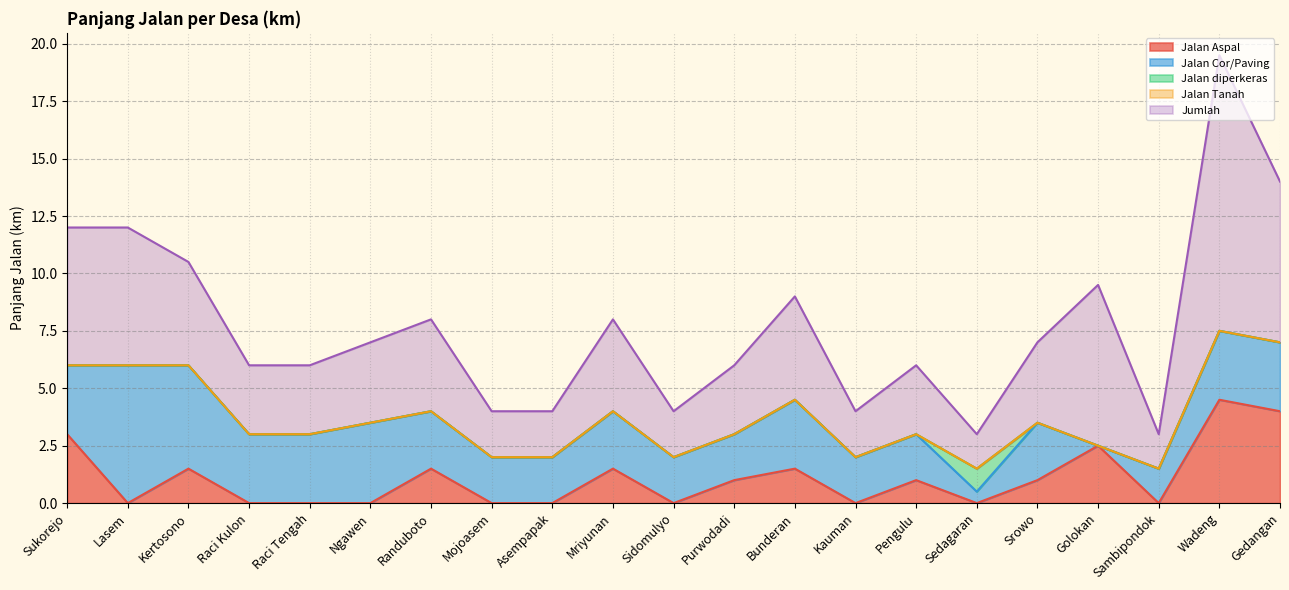

True or false: Jumlah and Jalan Aspal intersect in this chart.

False